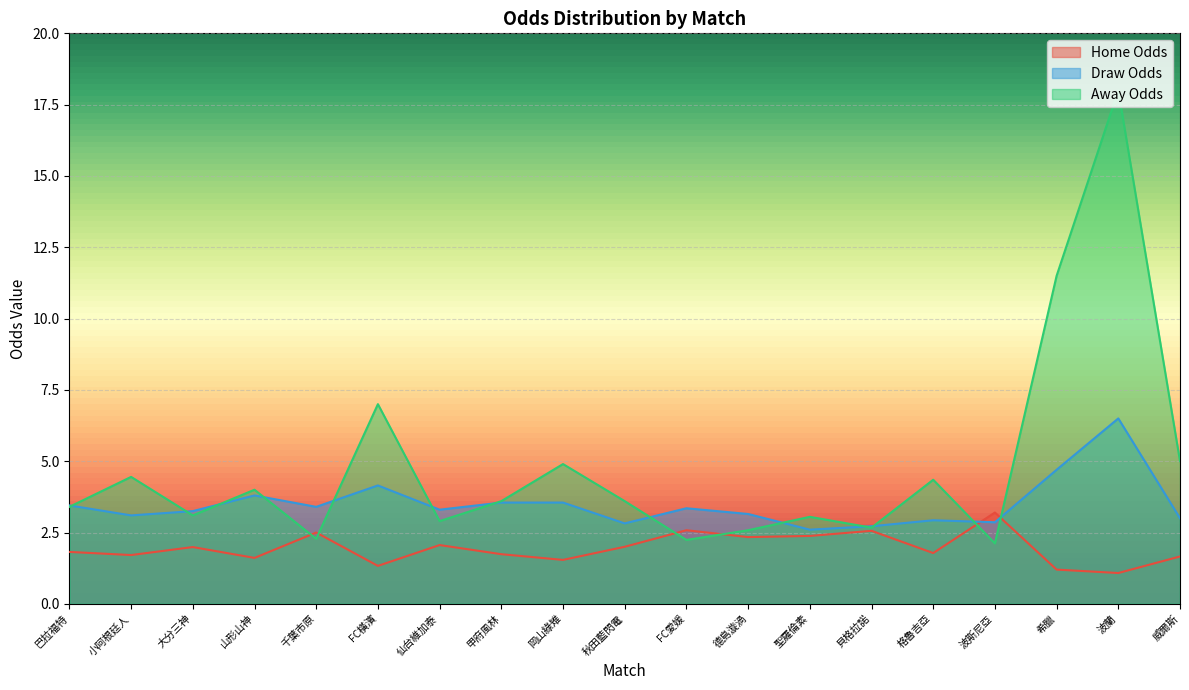

True or false: first_away has more than 2 points higher than both neighbors.

True